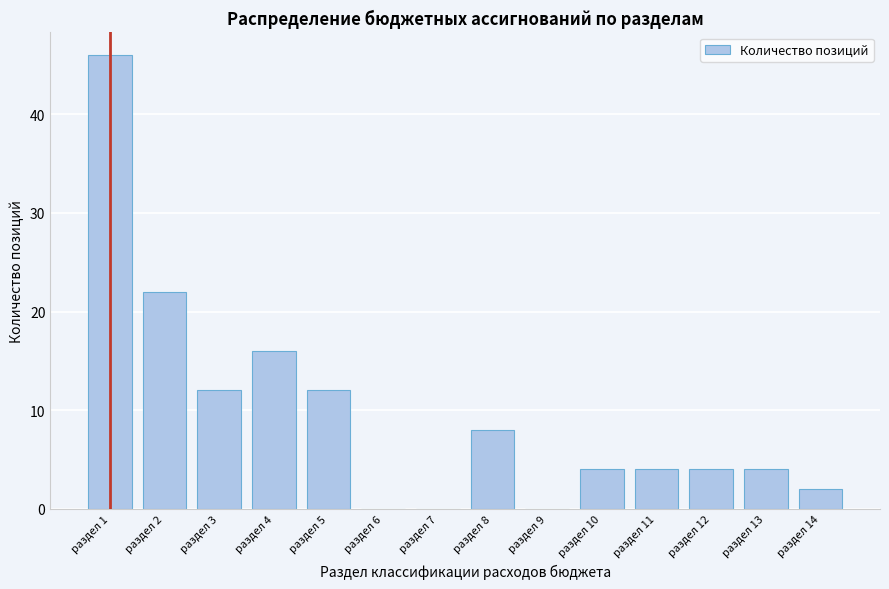

Reading left to right, list all the values displayed in this chart.

раздел 1=46	раздел 2=22	раздел 3=12	раздел 4=16	раздел 5=12	раздел 6=0	раздел 7=0	раздел 8=8	раздел 9=0	раздел 10=4	раздел 11=4	раздел 12=4	раздел 13=4	раздел 14=2